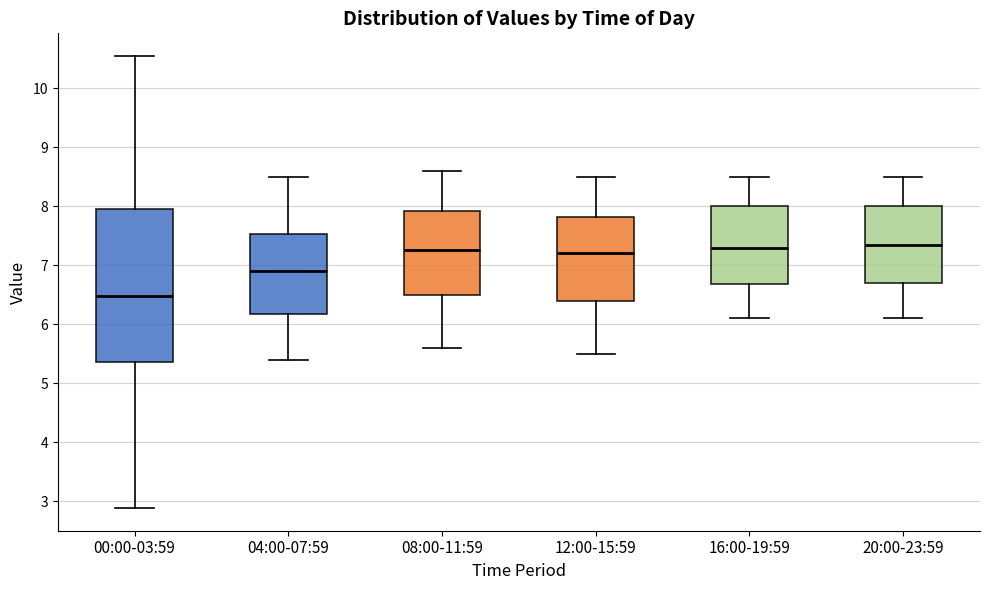

Reading left to right, read every box against the y-axis: the position of its median line, the range the box covers, and the ends of its whiskers. The values are not printed on the chart, so give them approximately, as read against the axis.

00:00-03:59: median 6.5, box 5.4 to 8.0, whiskers 2.9 to 10.6
04:00-07:59: median 6.9, box 6.2 to 7.5, whiskers 5.4 to 8.5
08:00-11:59: median 7.3, box 6.5 to 7.9, whiskers 5.6 to 8.6
12:00-15:59: median 7.2, box 6.4 to 7.8, whiskers 5.5 to 8.5
16:00-19:59: median 7.3, box 6.7 to 8.0, whiskers 6.1 to 8.5
20:00-23:59: median 7.4, box 6.7 to 8.0, whiskers 6.1 to 8.5